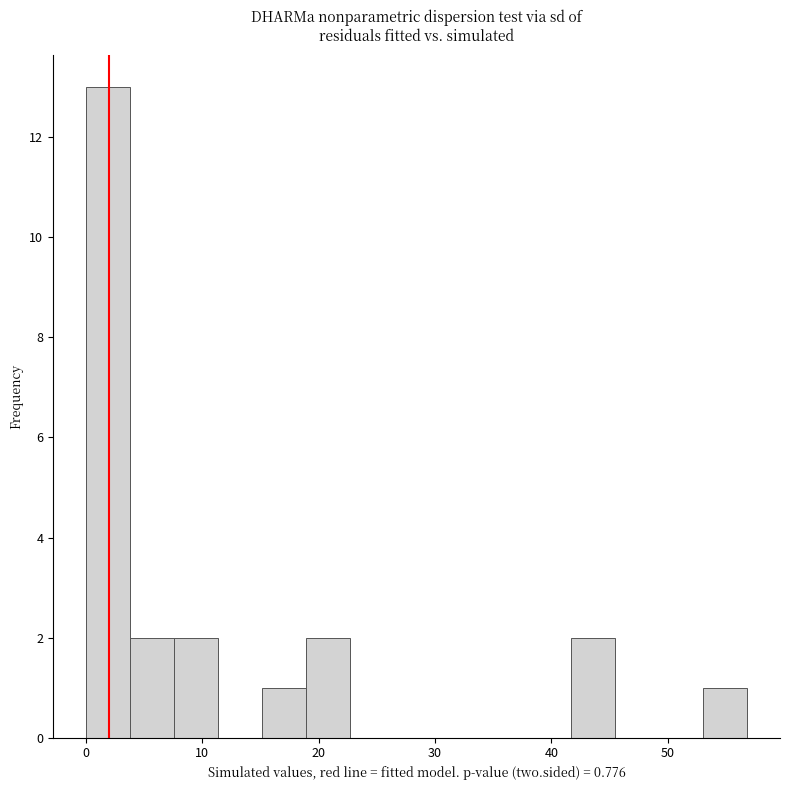

Read against the x-axis, roughly where is the centre of the tallest bar?

2